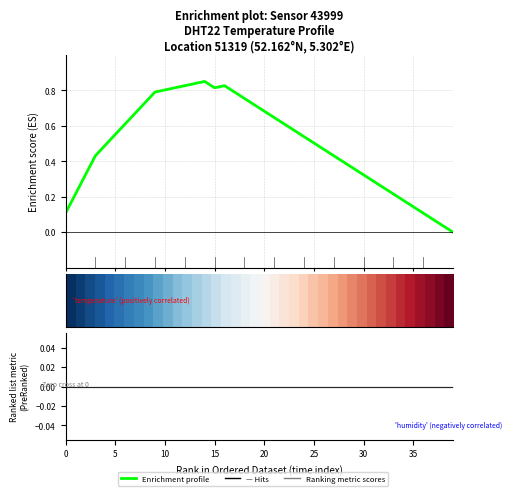

True or false: Ranking metric scores has more than 0 interior local peaks.

False